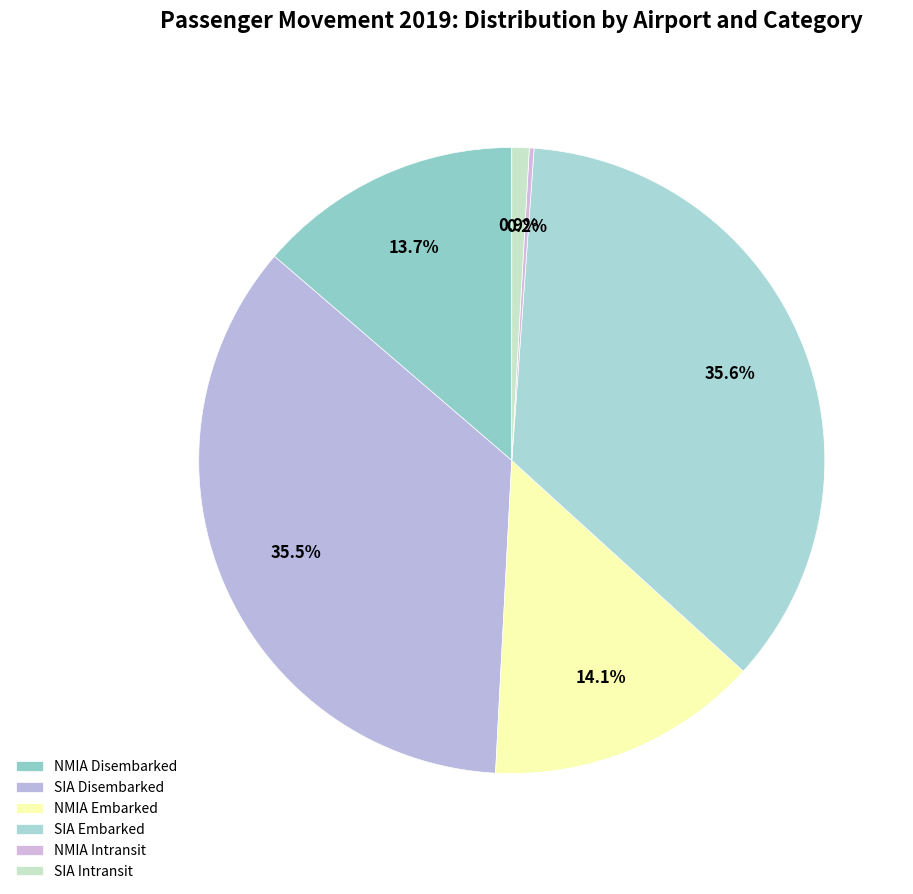

Which slice is the smallest?

NMIA Intransit